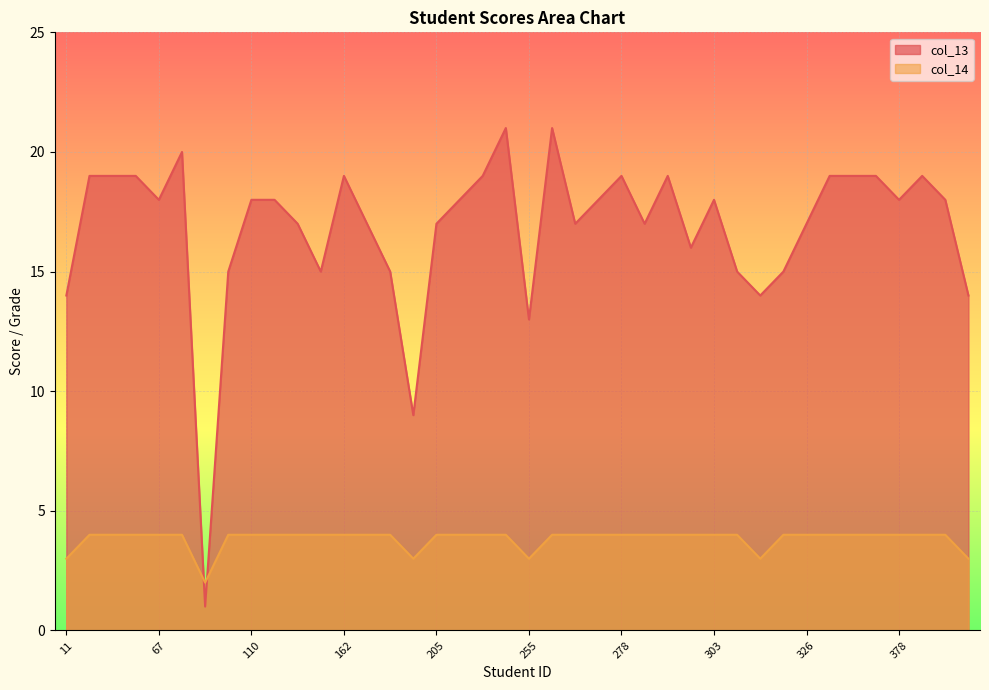

Where is col_13 nearest to the value 11?

204